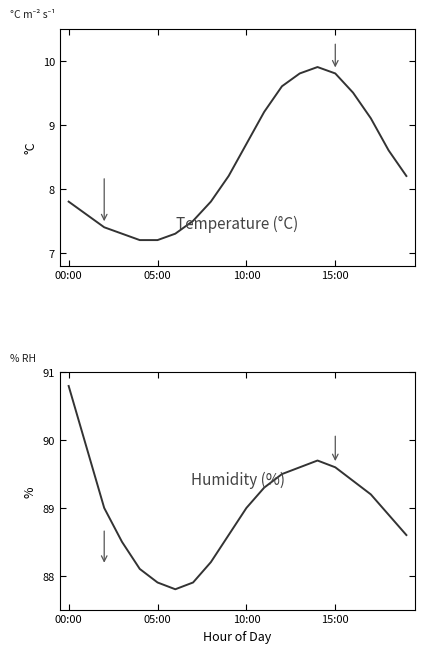

Which series has the largest total across all categories?

humidity